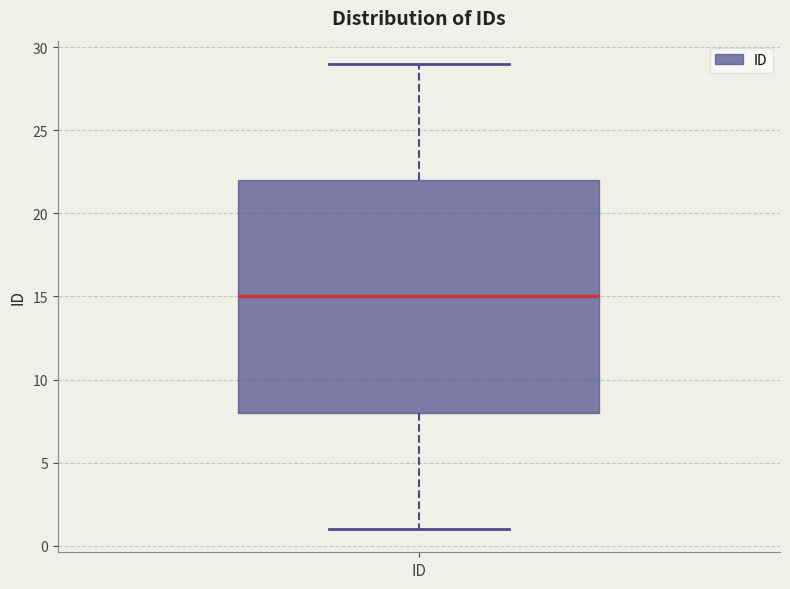

Transcribe this box plot: give where the median line is, the range the box spans, and where the two whiskers end, as read against the y-axis. The values are not printed on the chart, so give them approximately, as read against the axis.

median 15, box 8 to 22, whiskers 1 to 29